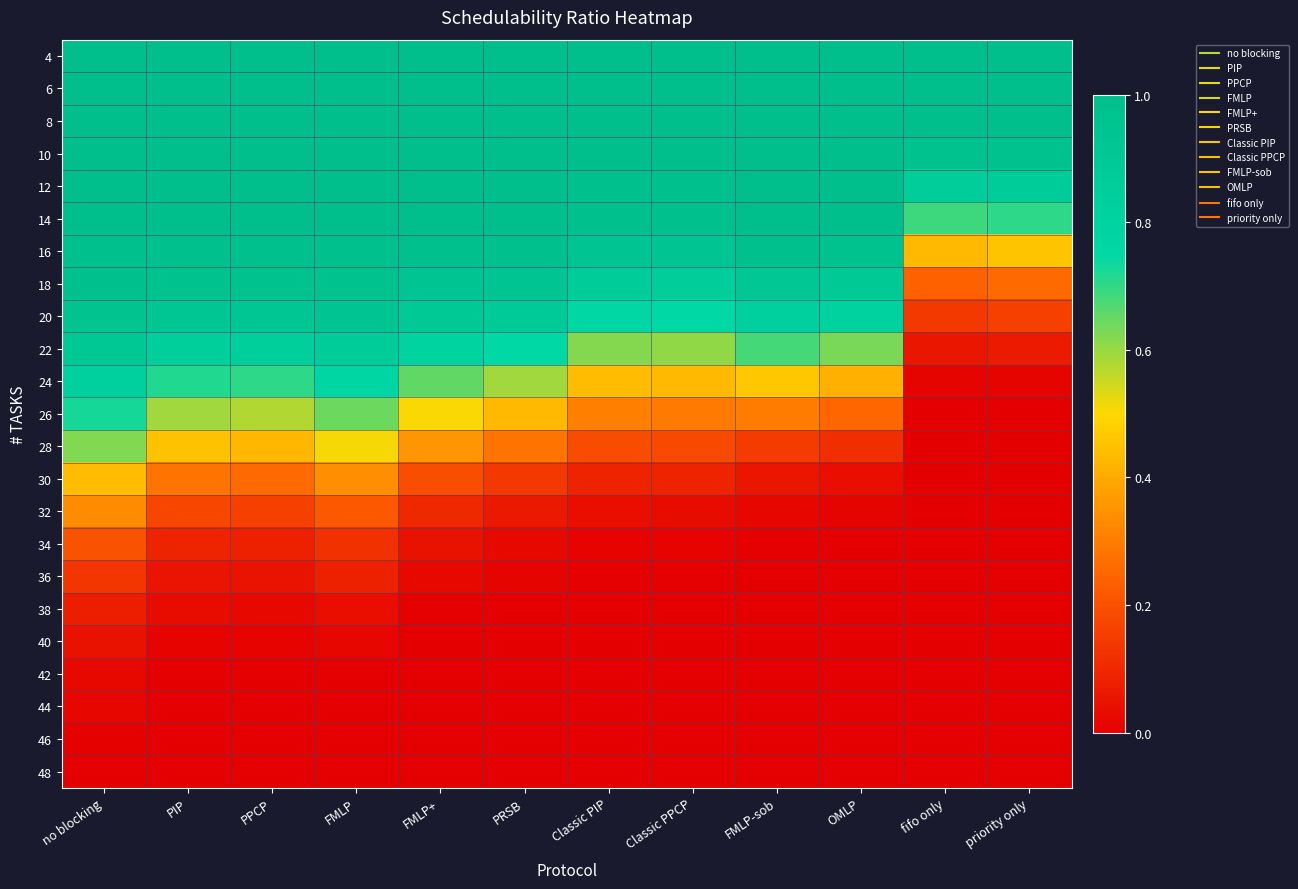

Reading left to right, what are all the values shown in this chart?

4: no blocking=1.0	PIP=1.0	PPCP=1.0	FMLP=1.0	FMLP+=1.0	PRSB=1.0	Classic PIP=1.0	Classic PPCP=1.0	FMLP-sob=1.0	OMLP=1.0	fifo only=1.0	priority only=1.0
6: no blocking=1.0	PIP=1.0	PPCP=1.0	FMLP=1.0	FMLP+=1.0	PRSB=1.0	Classic PIP=1.0	Classic PPCP=1.0	FMLP-sob=1.0	OMLP=1.0	fifo only=1.0	priority only=1.0
8: no blocking=1.0	PIP=1.0	PPCP=1.0	FMLP=1.0	FMLP+=1.0	PRSB=1.0	Classic PIP=1.0	Classic PPCP=1.0	FMLP-sob=1.0	OMLP=1.0	fifo only=1.0	priority only=1.0
10: no blocking=1.0	PIP=1.0	PPCP=1.0	FMLP=1.0	FMLP+=1.0	PRSB=1.0	Classic PIP=1.0	Classic PPCP=1.0	FMLP-sob=1.0	OMLP=1.0	fifo only=1.0	priority only=1.0
12: no blocking=1.0	PIP=1.0	PPCP=1.0	FMLP=1.0	FMLP+=1.0	PRSB=1.0	Classic PIP=1.0	Classic PPCP=1.0	FMLP-sob=1.0	OMLP=1.0	fifo only=0.9	priority only=0.9
14: no blocking=1.0	PIP=1.0	PPCP=1.0	FMLP=1.0	FMLP+=1.0	PRSB=1.0	Classic PIP=1.0	Classic PPCP=1.0	FMLP-sob=1.0	OMLP=1.0	fifo only=0.7	priority only=0.7
16: no blocking=1.0	PIP=1.0	PPCP=1.0	FMLP=1.0	FMLP+=1.0	PRSB=1.0	Classic PIP=0.9	Classic PPCP=0.9	FMLP-sob=1.0	OMLP=1.0	fifo only=0.4	priority only=0.5
18: no blocking=1.0	PIP=1.0	PPCP=1.0	FMLP=1.0	FMLP+=1.0	PRSB=0.9	Classic PIP=0.9	Classic PPCP=0.9	FMLP-sob=0.9	OMLP=0.9	fifo only=0.2	priority only=0.3
20: no blocking=1.0	PIP=0.9	PPCP=0.9	FMLP=0.9	FMLP+=0.9	PRSB=0.9	Classic PIP=0.8	Classic PPCP=0.8	FMLP-sob=0.8	OMLP=0.8	fifo only=0.1	priority only=0.2
22: no blocking=0.9	PIP=0.9	PPCP=0.8	FMLP=0.9	FMLP+=0.8	PRSB=0.7	Classic PIP=0.6	Classic PPCP=0.6	FMLP-sob=0.7	OMLP=0.6	fifo only=0.1	priority only=0.1
24: no blocking=0.8	PIP=0.7	PPCP=0.7	FMLP=0.8	FMLP+=0.7	PRSB=0.6	Classic PIP=0.4	Classic PPCP=0.4	FMLP-sob=0.5	OMLP=0.4	fifo only=0.0	priority only=0.0
26: no blocking=0.7	PIP=0.6	PPCP=0.6	FMLP=0.6	FMLP+=0.5	PRSB=0.4	Classic PIP=0.3	Classic PPCP=0.3	FMLP-sob=0.3	OMLP=0.3	fifo only=0.0	priority only=0.0
28: no blocking=0.6	PIP=0.5	PPCP=0.4	FMLP=0.5	FMLP+=0.4	PRSB=0.3	Classic PIP=0.2	Classic PPCP=0.2	FMLP-sob=0.2	OMLP=0.1	fifo only=0.0	priority only=0.0
30: no blocking=0.4	PIP=0.3	PPCP=0.3	FMLP=0.3	FMLP+=0.2	PRSB=0.1	Classic PIP=0.1	Classic PPCP=0.1	FMLP-sob=0.1	OMLP=0.0	fifo only=0.0	priority only=0.0
32: no blocking=0.3	PIP=0.2	PPCP=0.2	FMLP=0.2	FMLP+=0.1	PRSB=0.1	Classic PIP=0.0	Classic PPCP=0.0	FMLP-sob=0.0	OMLP=0.0	fifo only=0.0	priority only=0.0
34: no blocking=0.2	PIP=0.1	PPCP=0.1	FMLP=0.1	FMLP+=0.0	PRSB=0.0	Classic PIP=0.0	Classic PPCP=0.0	FMLP-sob=0.0	OMLP=0.0	fifo only=0.0	priority only=0.0
36: no blocking=0.1	PIP=0.1	PPCP=0.0	FMLP=0.1	FMLP+=0.0	PRSB=0.0	Classic PIP=0.0	Classic PPCP=0.0	FMLP-sob=0.0	OMLP=0.0	fifo only=0.0	priority only=0.0
38: no blocking=0.1	PIP=0.0	PPCP=0.0	FMLP=0.0	FMLP+=0.0	PRSB=0.0	Classic PIP=0.0	Classic PPCP=0.0	FMLP-sob=0.0	OMLP=0.0	fifo only=0.0	priority only=0.0
40: no blocking=0.0	PIP=0.0	PPCP=0.0	FMLP=0.0	FMLP+=0.0	PRSB=0.0	Classic PIP=0.0	Classic PPCP=0.0	FMLP-sob=0.0	OMLP=0.0	fifo only=0.0	priority only=0.0
42: no blocking=0.0	PIP=0.0	PPCP=0.0	FMLP=0.0	FMLP+=0.0	PRSB=0.0	Classic PIP=0.0	Classic PPCP=0.0	FMLP-sob=0.0	OMLP=0.0	fifo only=0.0	priority only=0.0
44: no blocking=0.0	PIP=0.0	PPCP=0.0	FMLP=0.0	FMLP+=0.0	PRSB=0.0	Classic PIP=0.0	Classic PPCP=0.0	FMLP-sob=0.0	OMLP=0.0	fifo only=0.0	priority only=0.0
46: no blocking=0.0	PIP=0.0	PPCP=0.0	FMLP=0.0	FMLP+=0.0	PRSB=0.0	Classic PIP=0.0	Classic PPCP=0.0	FMLP-sob=0.0	OMLP=0.0	fifo only=0.0	priority only=0.0
48: no blocking=0.0	PIP=0.0	PPCP=0.0	FMLP=0.0	FMLP+=0.0	PRSB=0.0	Classic PIP=0.0	Classic PPCP=0.0	FMLP-sob=0.0	OMLP=0.0	fifo only=0.0	priority only=0.0